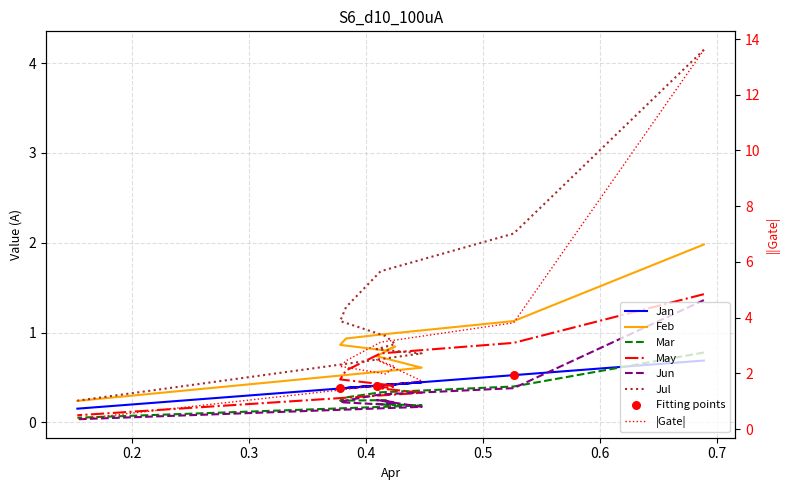

Which series contains the lowest Y value?

Mar